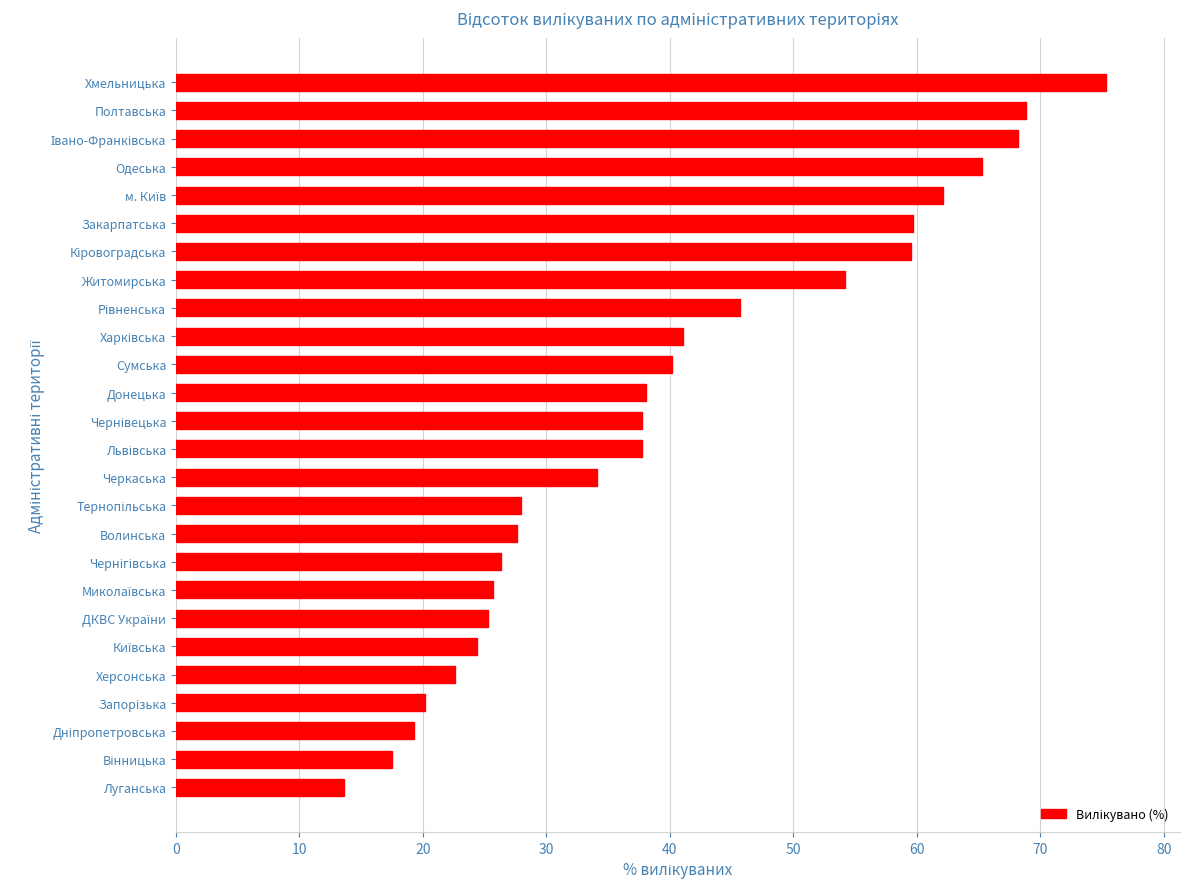

The value at Волинська is 9.1. True or false?

False